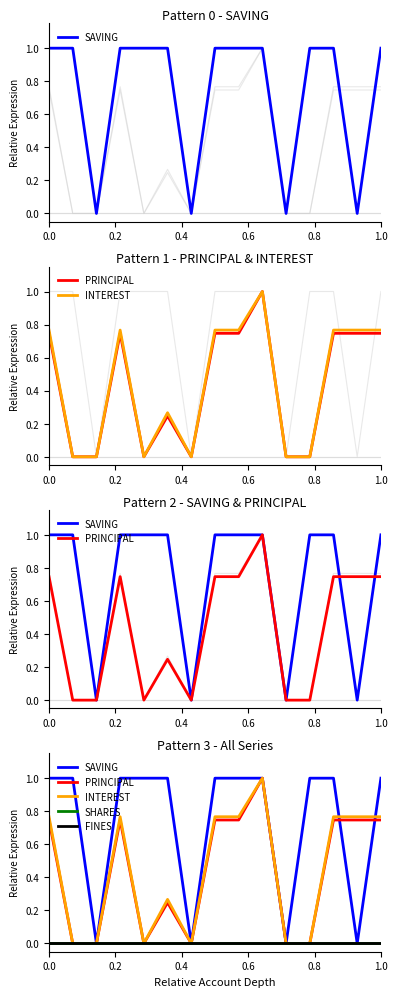

What is the sum of all INTEREST values?

6.6